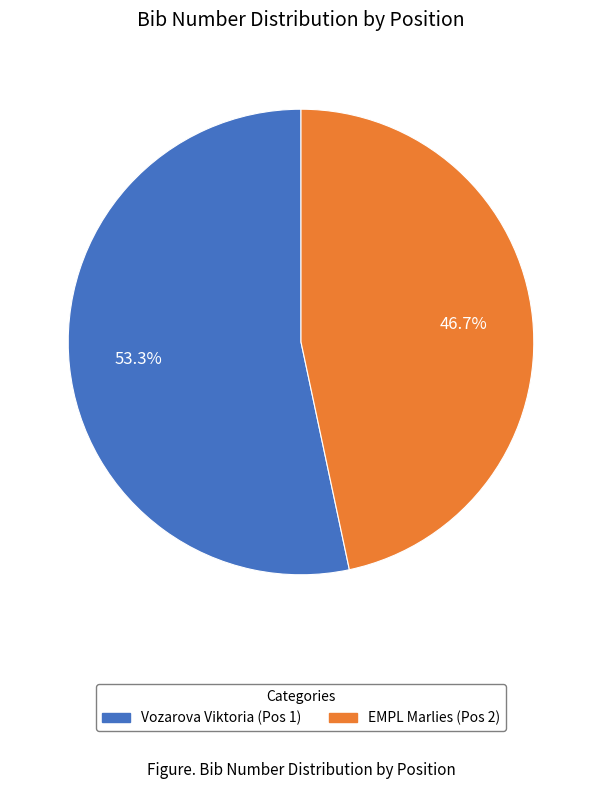

Which has a higher value, EMPL Marlies (Pos 2) or Vozarova Viktoria (Pos 1)?

Vozarova Viktoria (Pos 1)